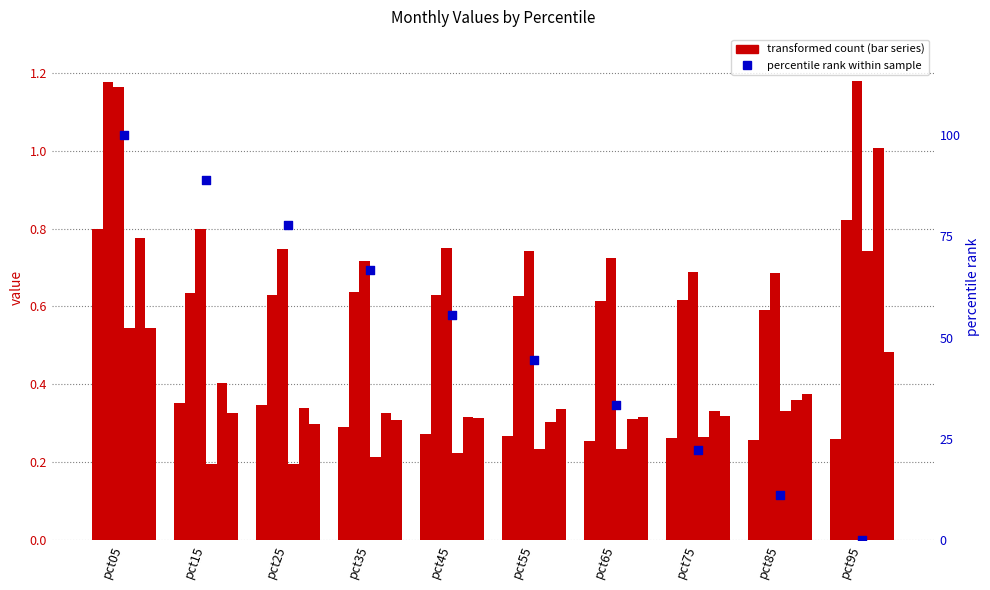

What is the total value across all series at pct05?

5.0